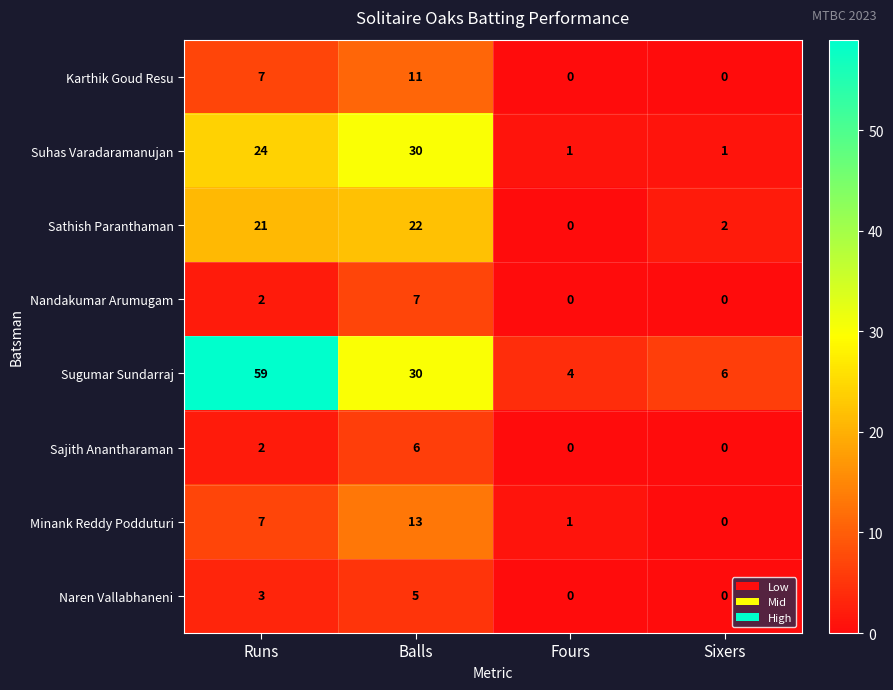

Which label corresponds to the largest value in the chart?

Runs